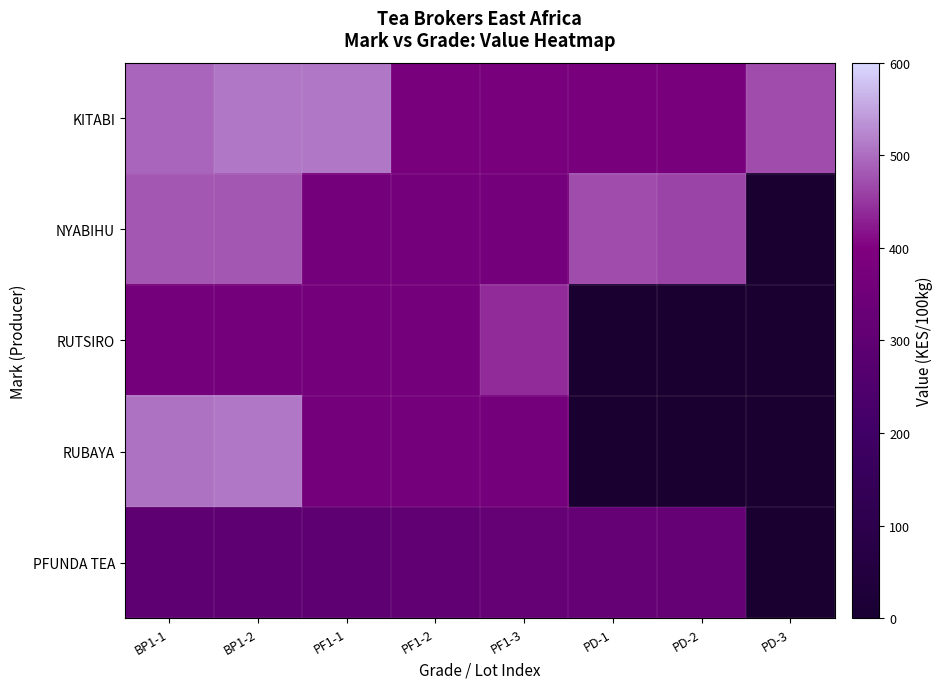

Which has a higher value, PD-1 or PF1-1?

PF1-1